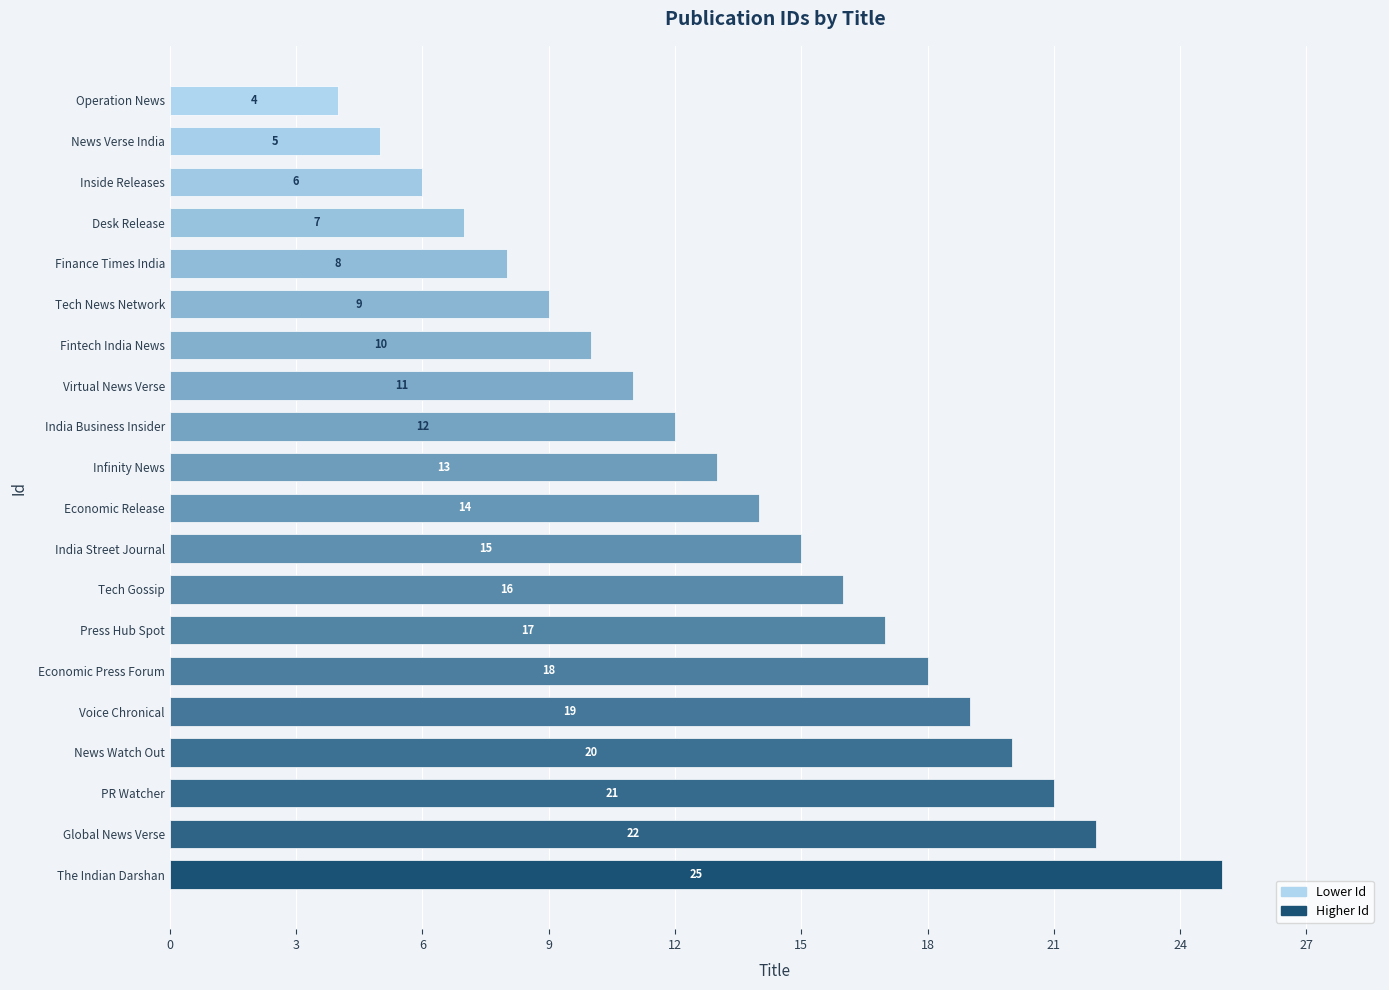

Where is the data nearest to the value 14?

Economic Release